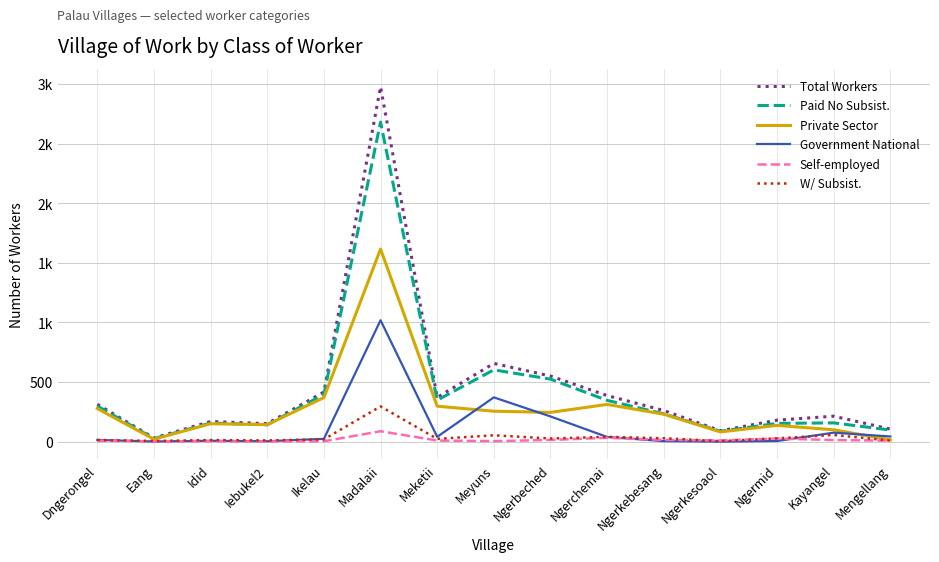

At which category is the sum across all series the highest?

Madalaii